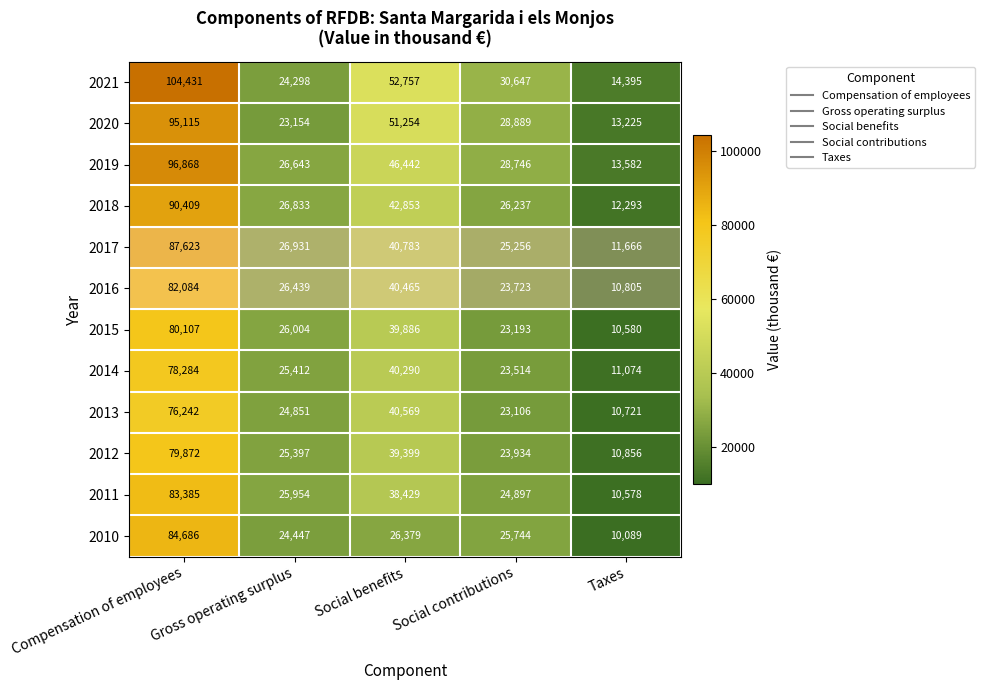

What value does the 2015 series have at Social contributions?

23193